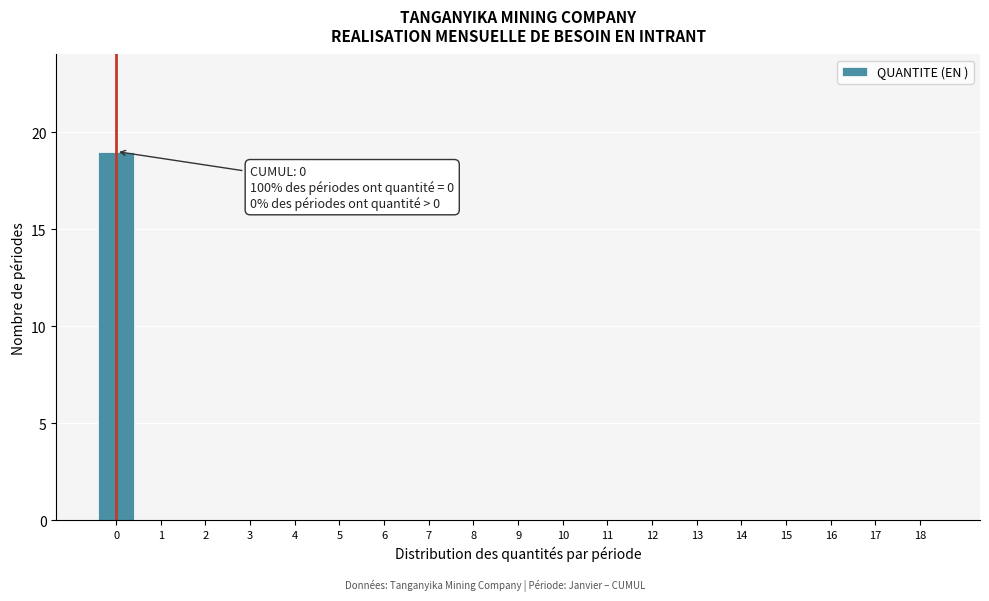

Reading left to right, list all the values displayed in this chart.

0=19	1=0	2=0	3=0	4=0	5=0	6=0	7=0	8=0	9=0	10=0	11=0	12=0	13=0	14=0	15=0	16=0	17=0	18=0